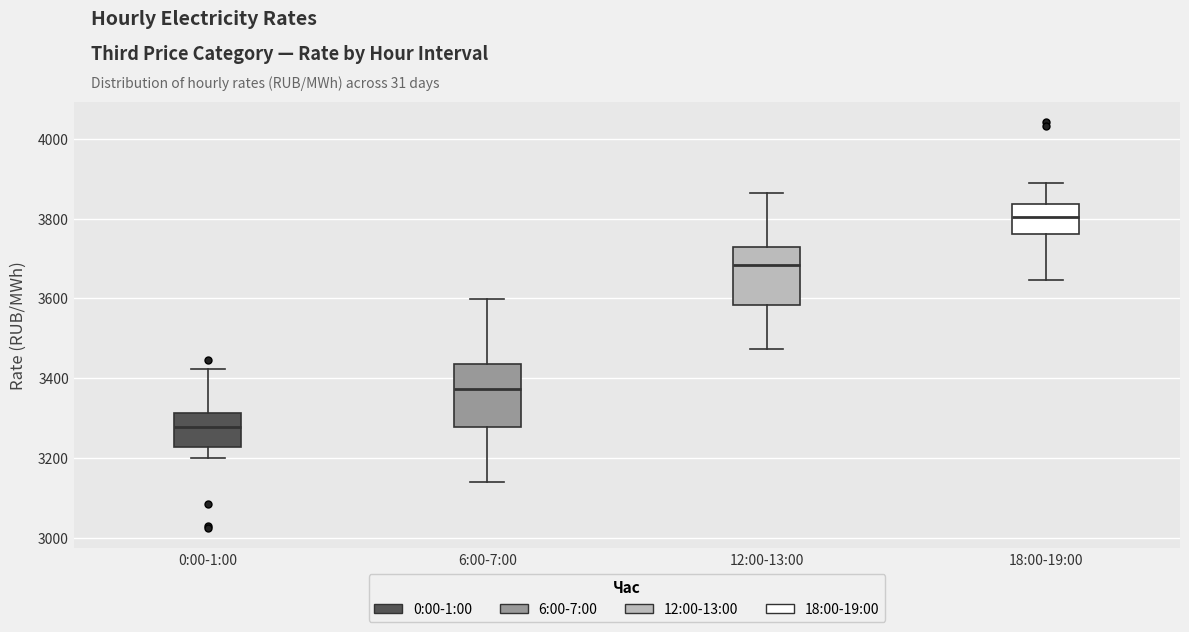

Where does the upper whisker of the box for 6:00-7:00 end on the y-axis? The values are not printed on the chart, so give them approximately, as read against the axis.

3600